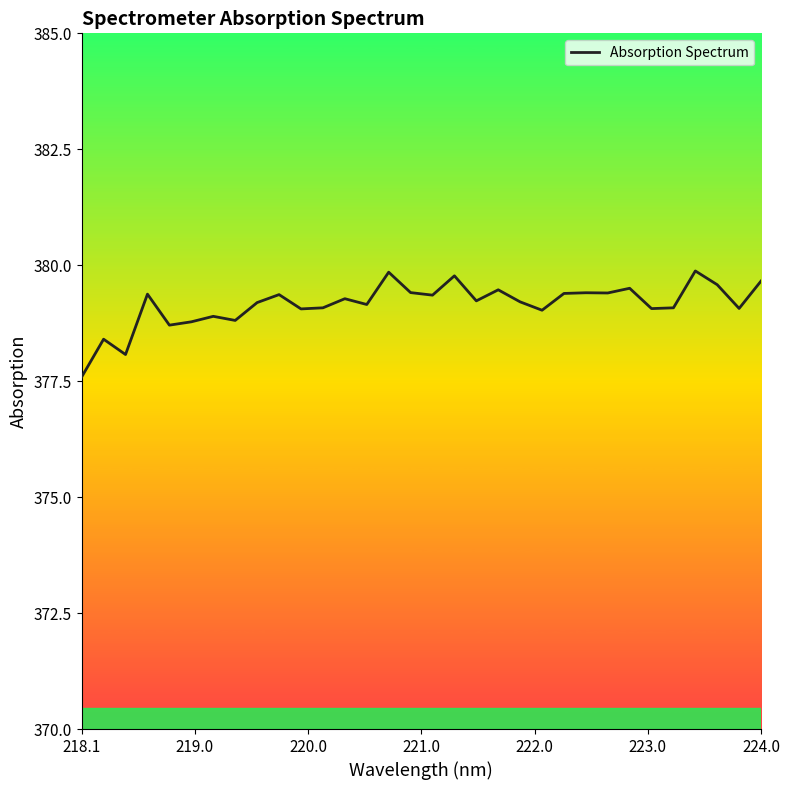

What is the minimum value shown in the chart?

377.6